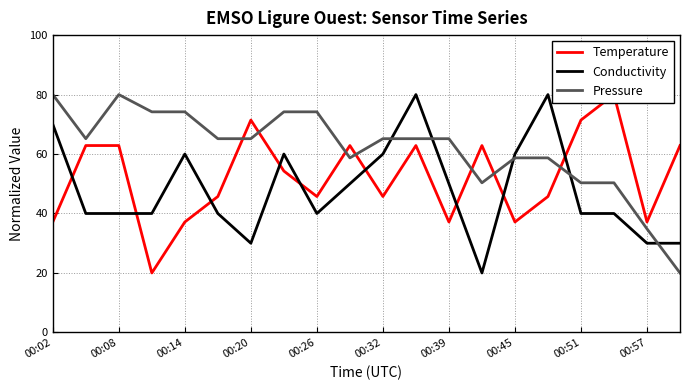

At 13, list the series in order from largest to smallest.

Temperature, Pressure, Conductivity